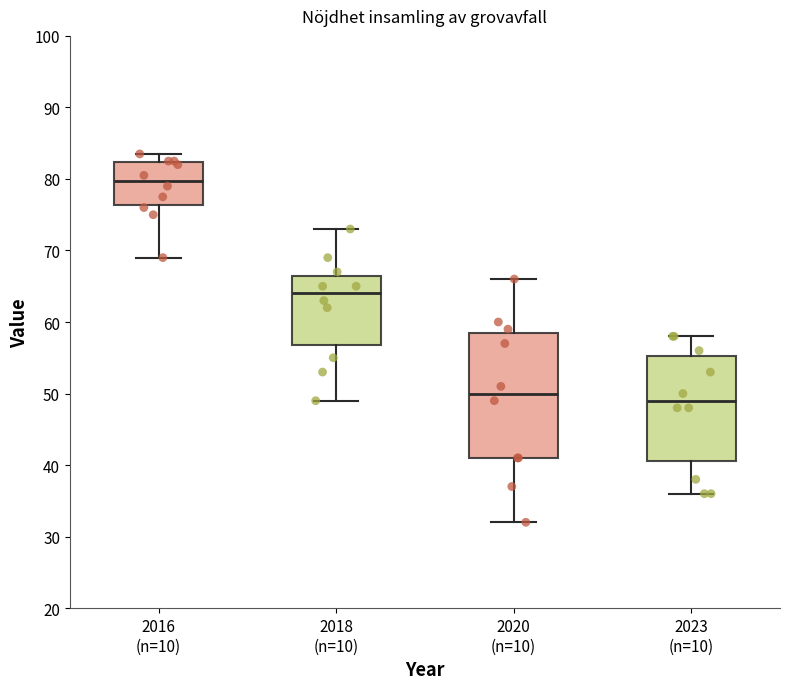

Reading left to right, transcribe this box plot: for each box, give where its median line is, the range the box spans, and where its two whiskers end, as read against the y-axis. The values are not printed on the chart, so give them approximately, as read against the axis.

2016 (n=10): median 80, box 76 to 82, whiskers 69 to 84
2018 (n=10): median 64, box 57 to 67, whiskers 49 to 73
2020 (n=10): median 50, box 41 to 59, whiskers 32 to 66
2023 (n=10): median 49, box 41 to 55, whiskers 36 to 58